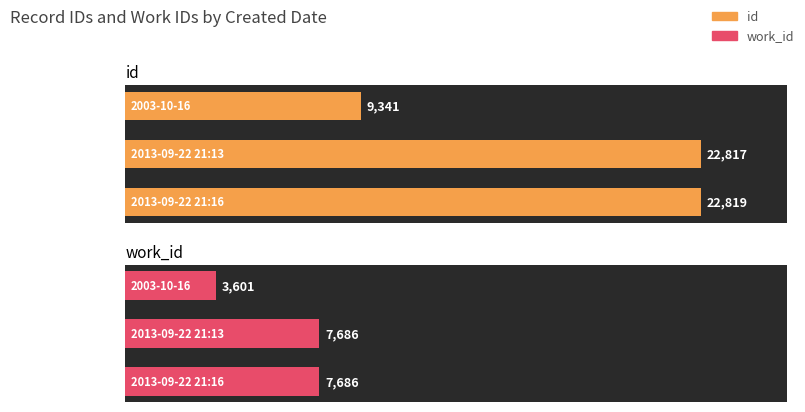

What is the average value of the id series?

18326